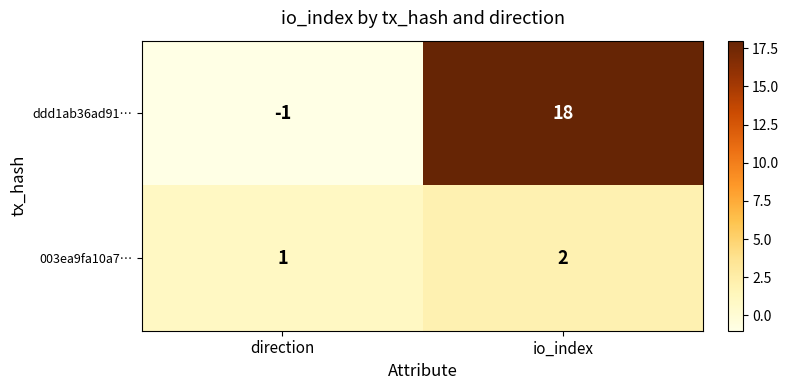

How many values in the 003ea9fa10a7… series are below 2?

1